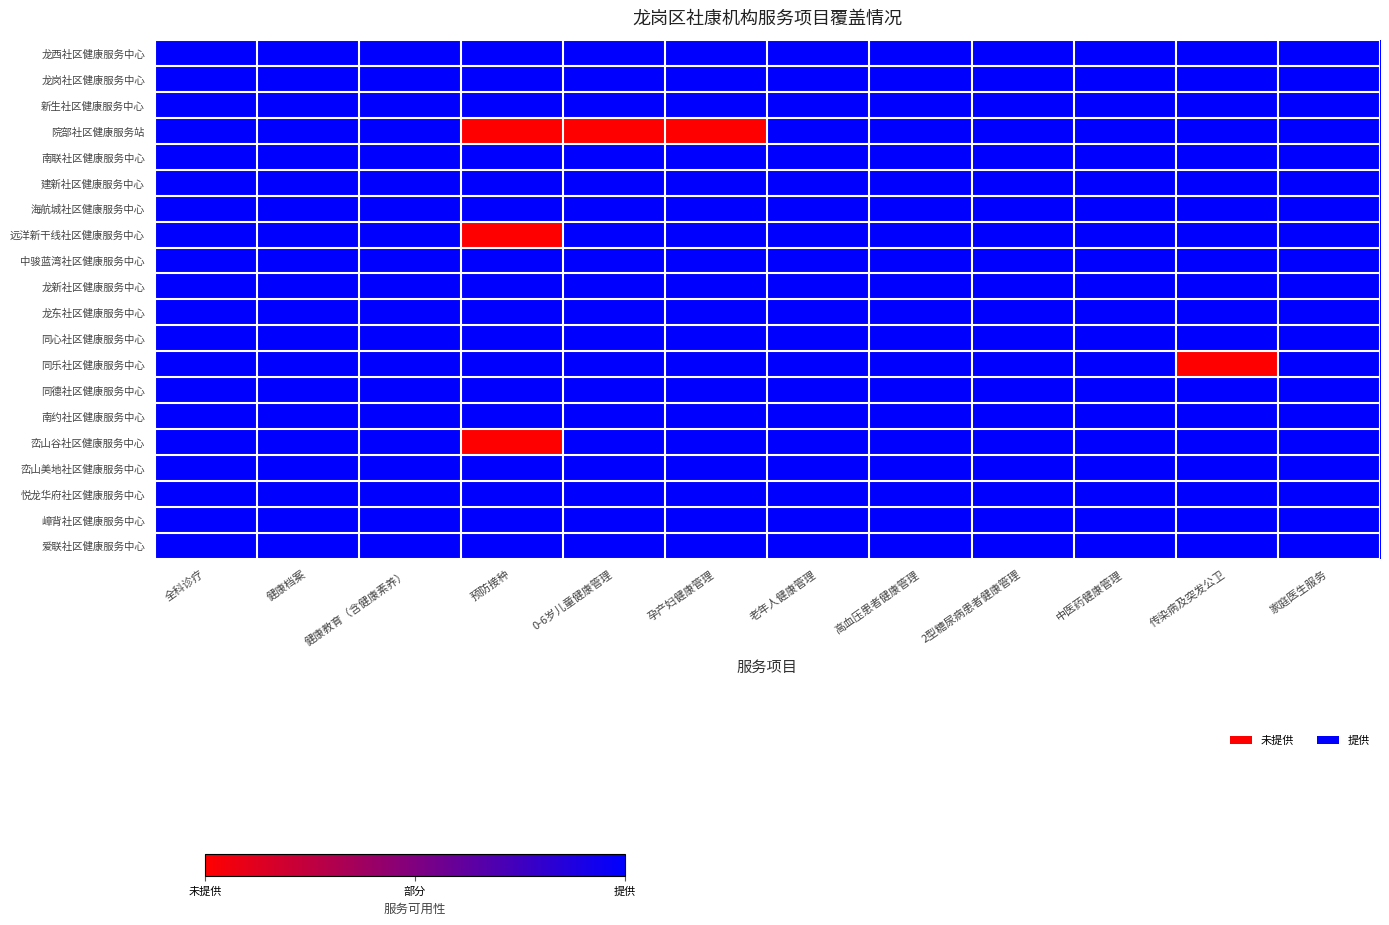

What is the greatest value displayed?

1